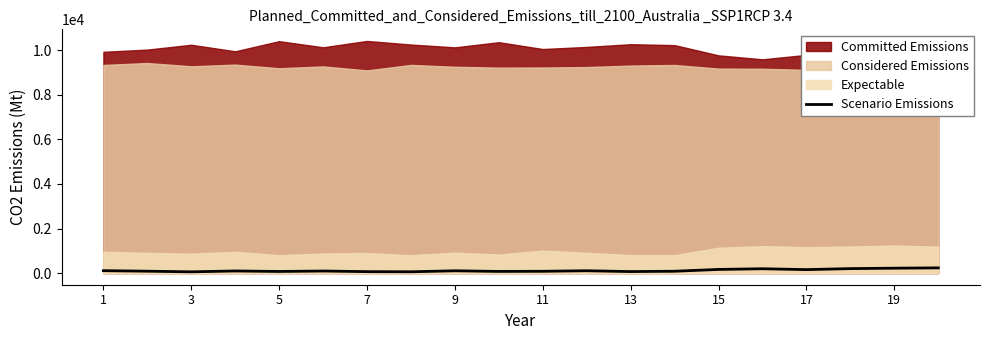

What is the maximum value for Scenario Emissions?

235